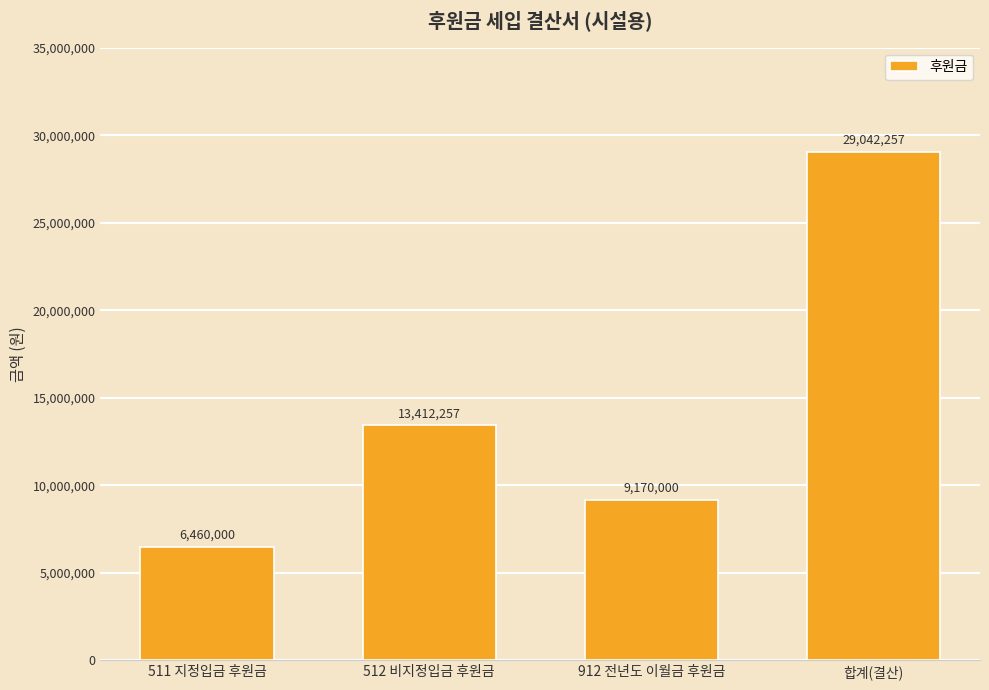

What is the difference between the maximum and second lowest values?

19872257